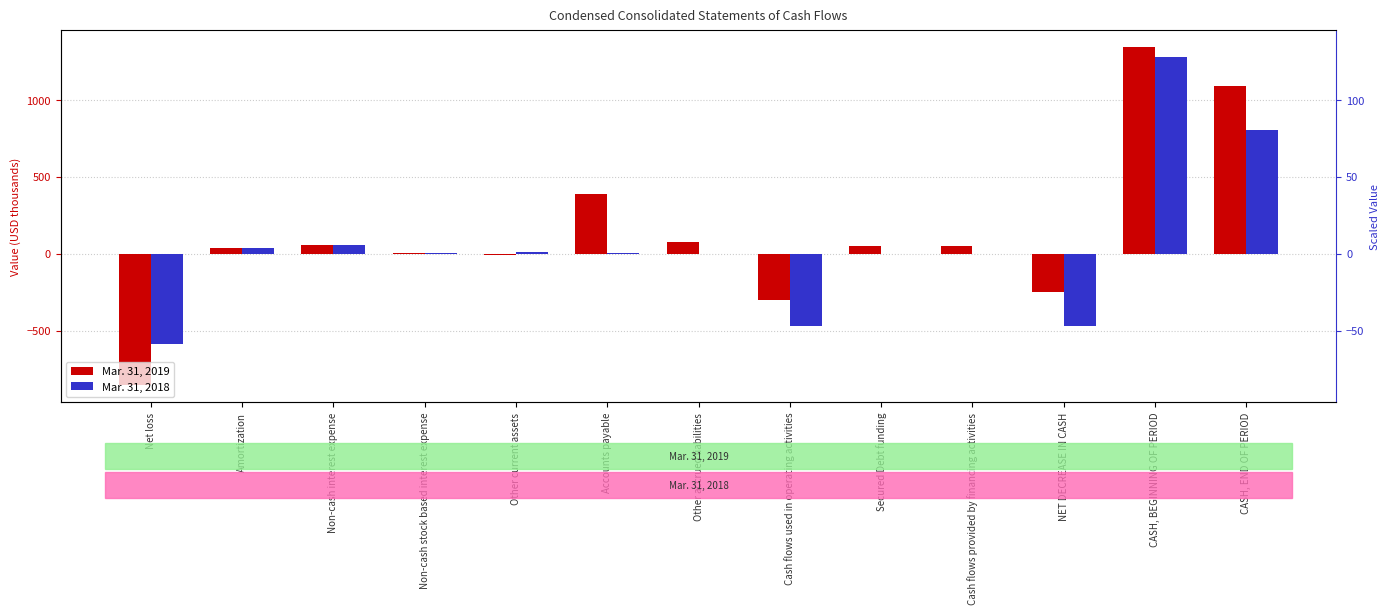

What is the total value across all series at Cash flows provided by financing activities?

50